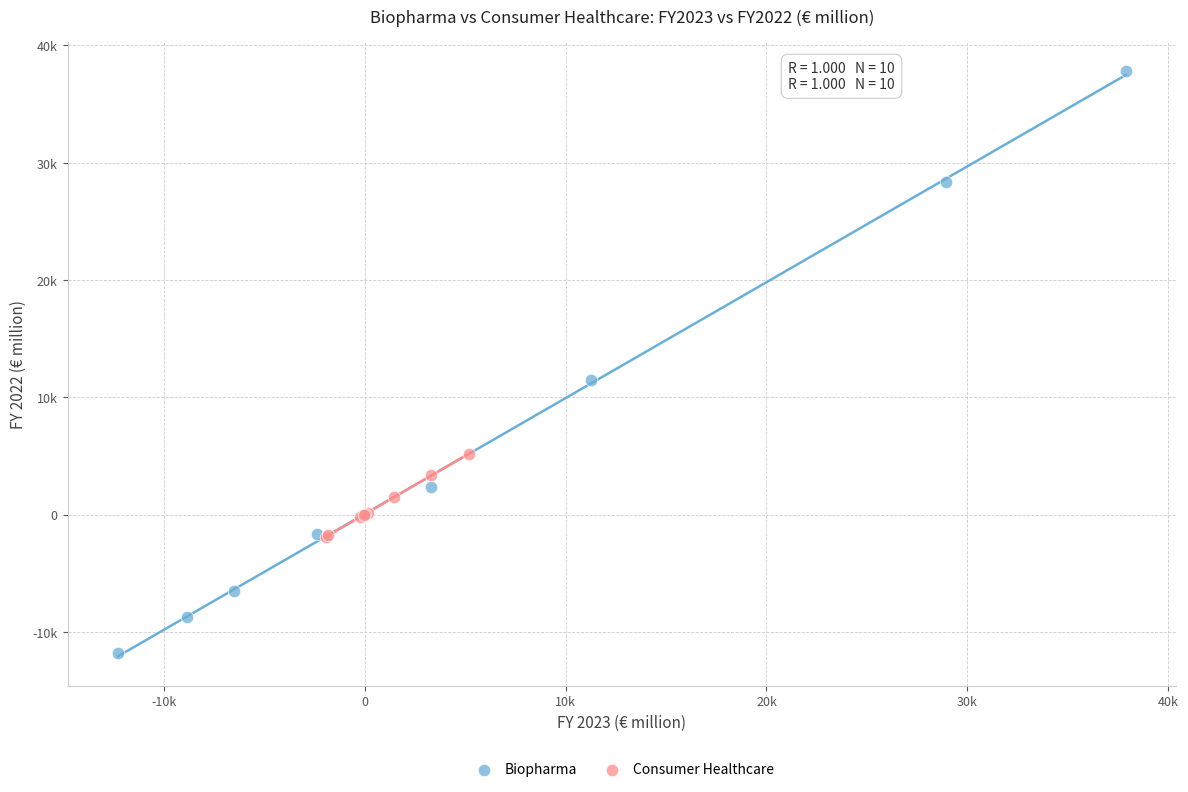

What are all the series names shown in the legend?

Biopharma, Consumer Healthcare